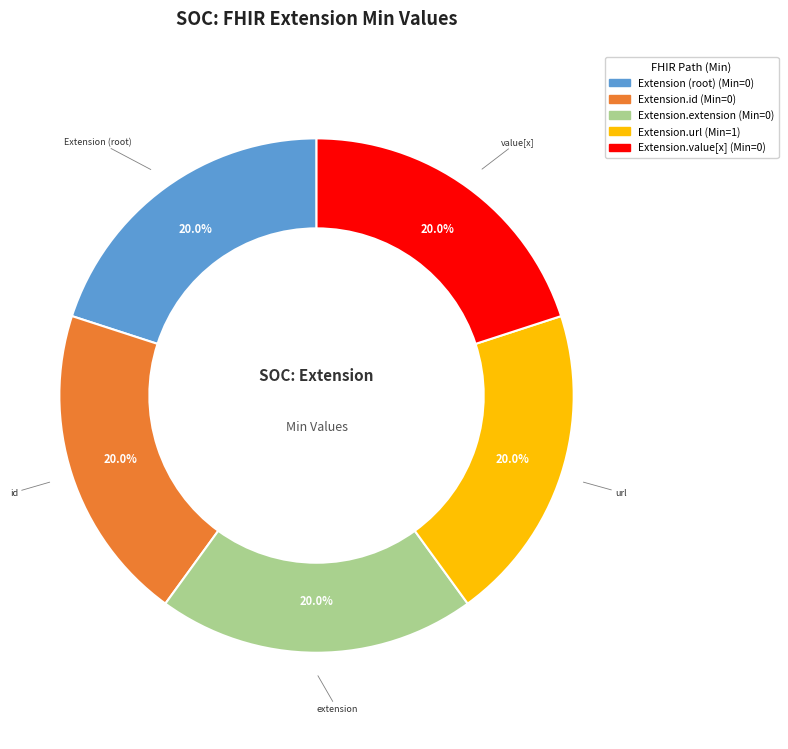

Does any single category account for the majority?

No